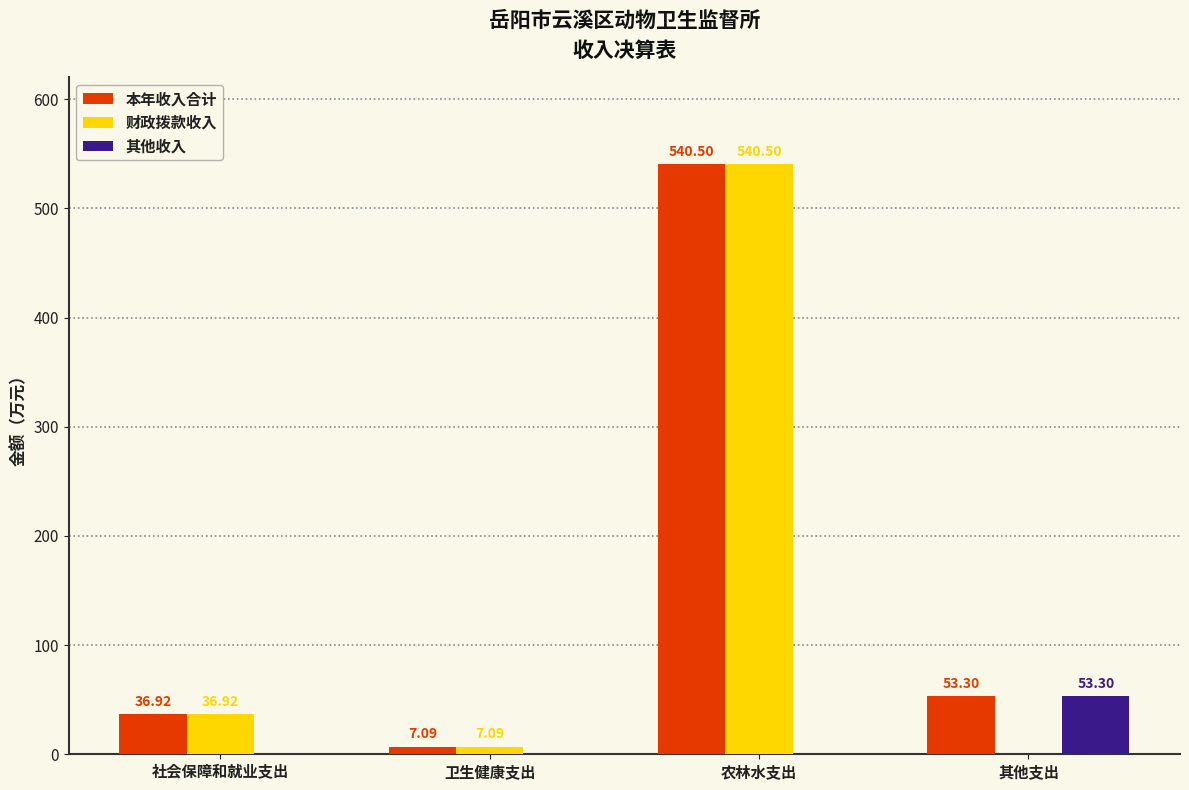

Reading left to right, list all the values displayed in this chart.

本年收入合计: 36.9	7.1	540.5	53.3
财政拨款收入: 36.9	7.1	540.5	0.0
其他收入: 0.0	0.0	0.0	53.3